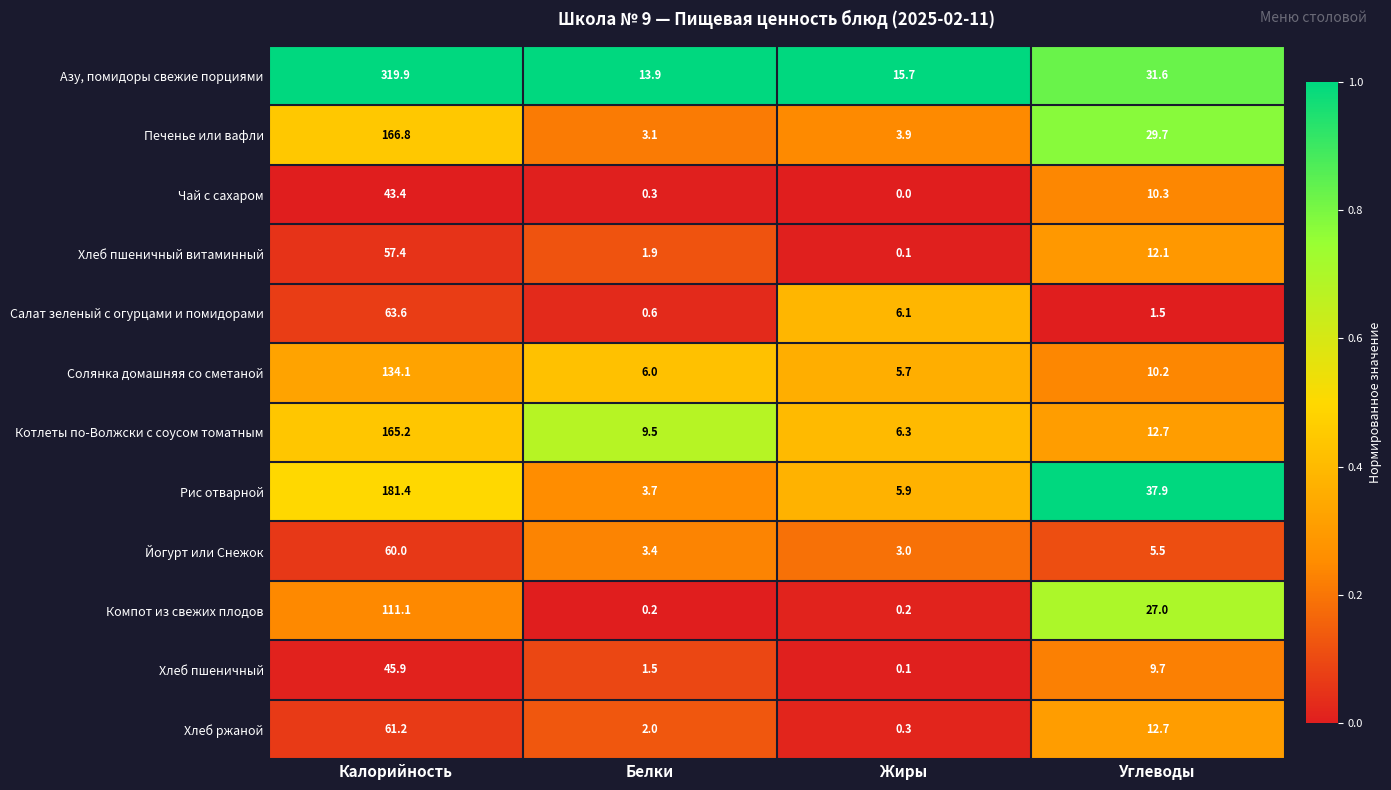

The Чай с сахаром series shows 43.4 at Калорийность. True or false?

True